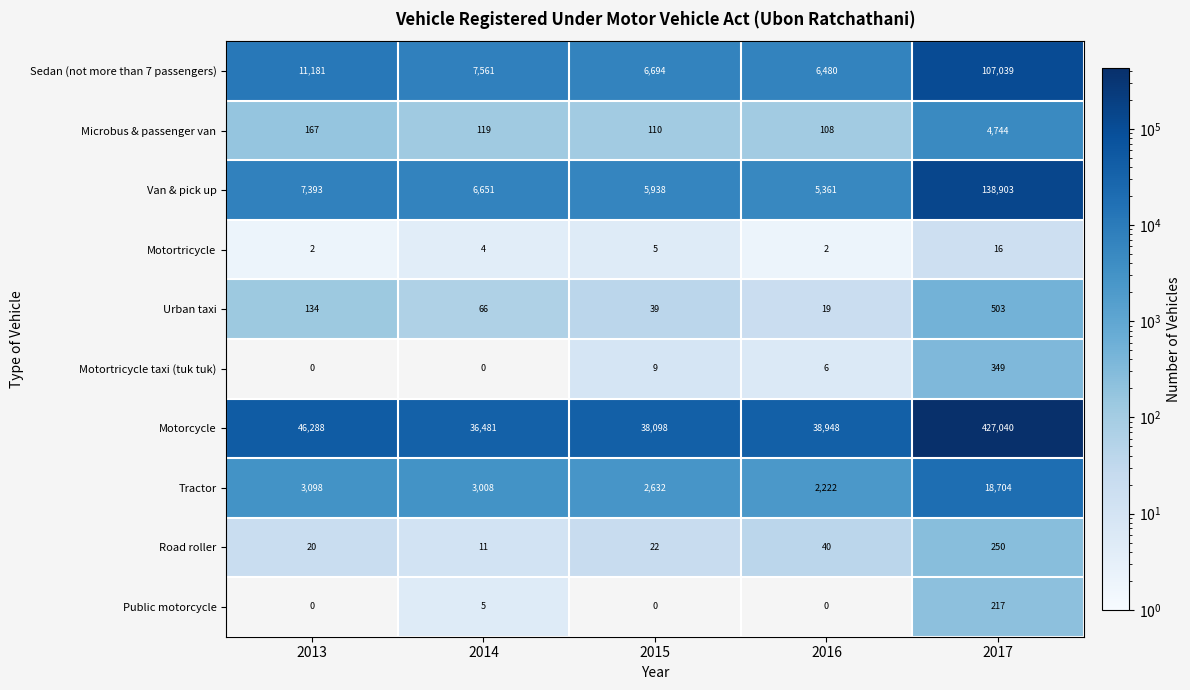

How many categories are shown in the chart?

5